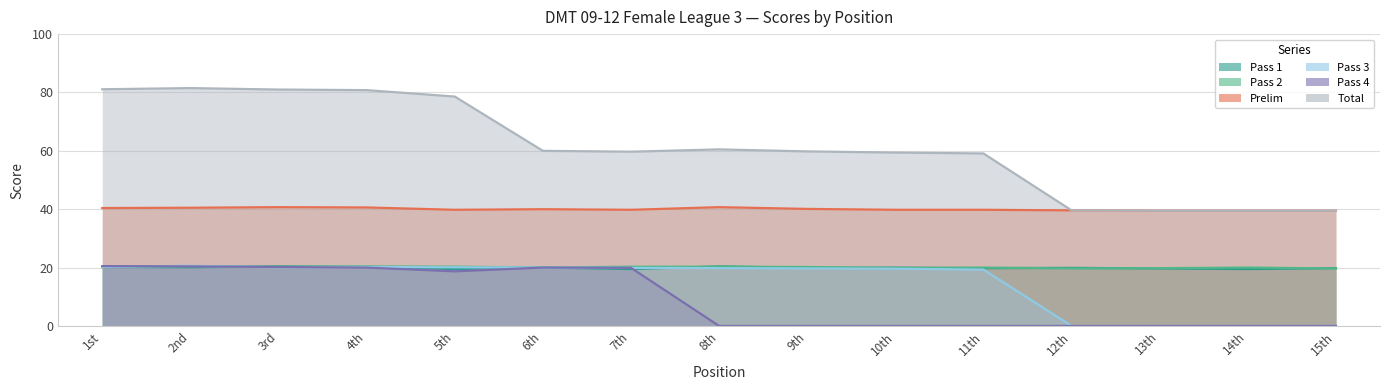

What is the sum of all Prelim values?

600.3